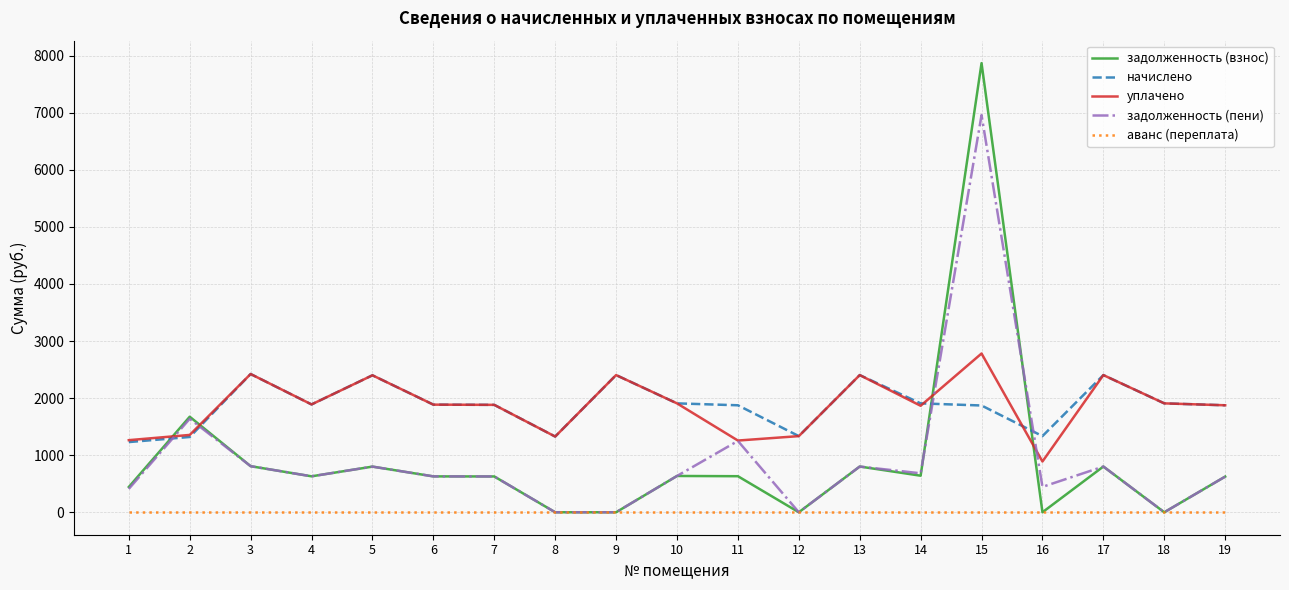

What is the spread (max minus min) of values at 1?

1263.1